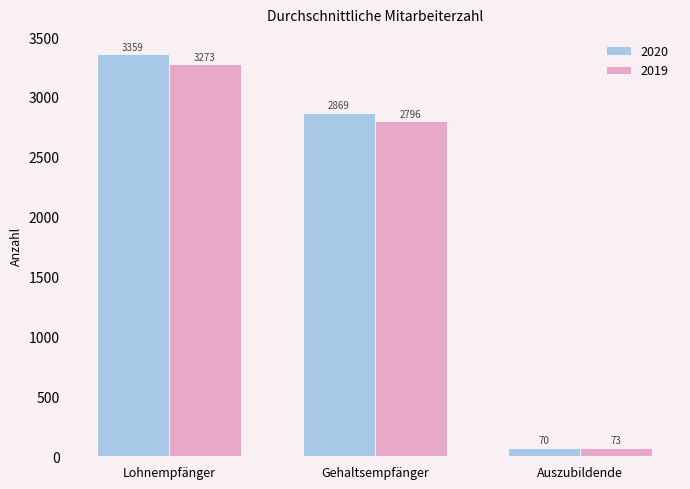

Between Gehaltsempfänger and Auszubildende, which series saw the biggest shift?

2020